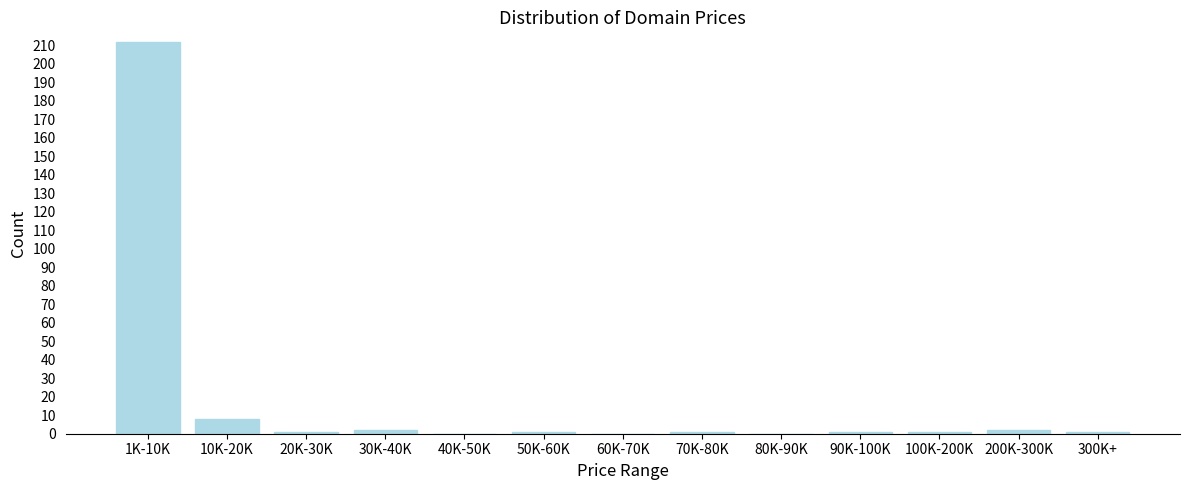

Reading left to right, extract all data points from this chart.

1K-10K=212	10K-20K=8	20K-30K=1	30K-40K=2	40K-50K=0	50K-60K=1	60K-70K=0	70K-80K=1	80K-90K=0	90K-100K=1	100K-200K=1	200K-300K=2	300K+=1